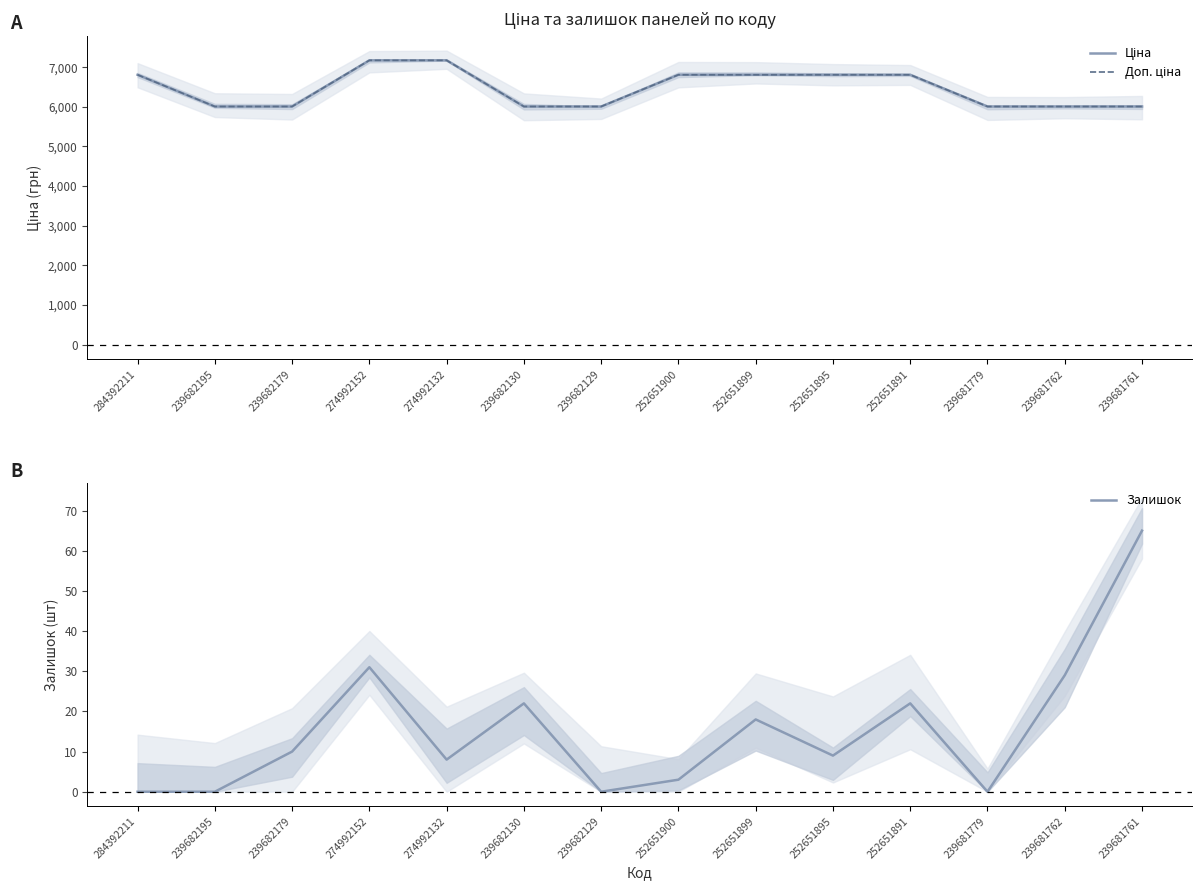

Is it true that Ціна equals 9713.1 at 239681762?

False